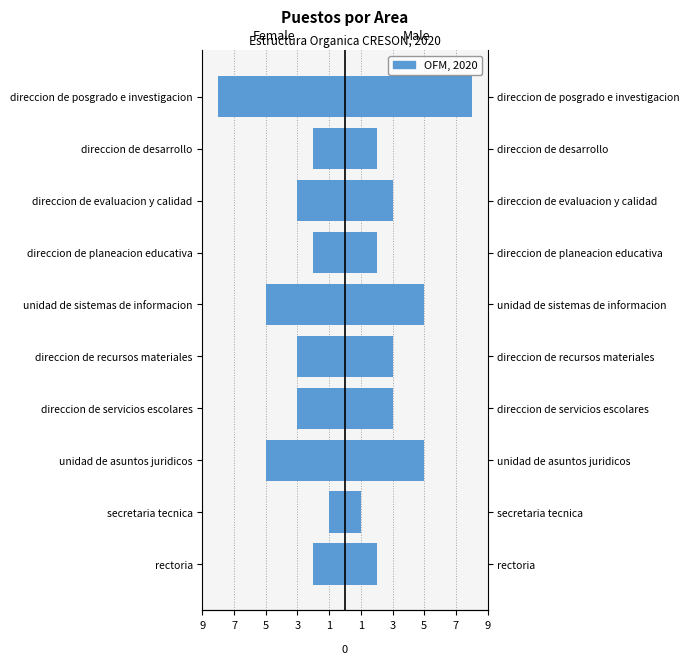

Count the number of categories in the chart.

10